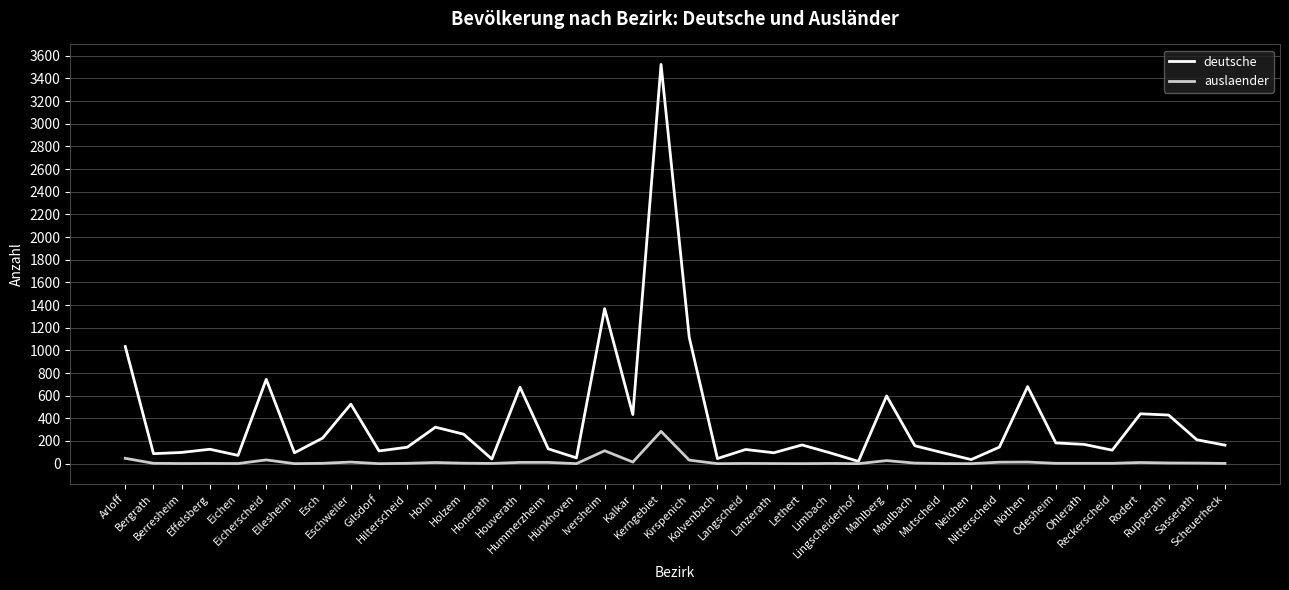

List the series in order of their overall mean, lowest first.

auslaender, deutsche